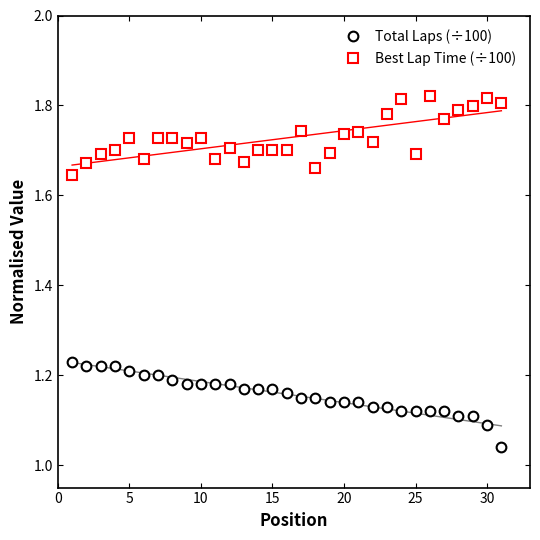

True or false: Total Laps (÷100) has a value of 0.7 at 20.

False